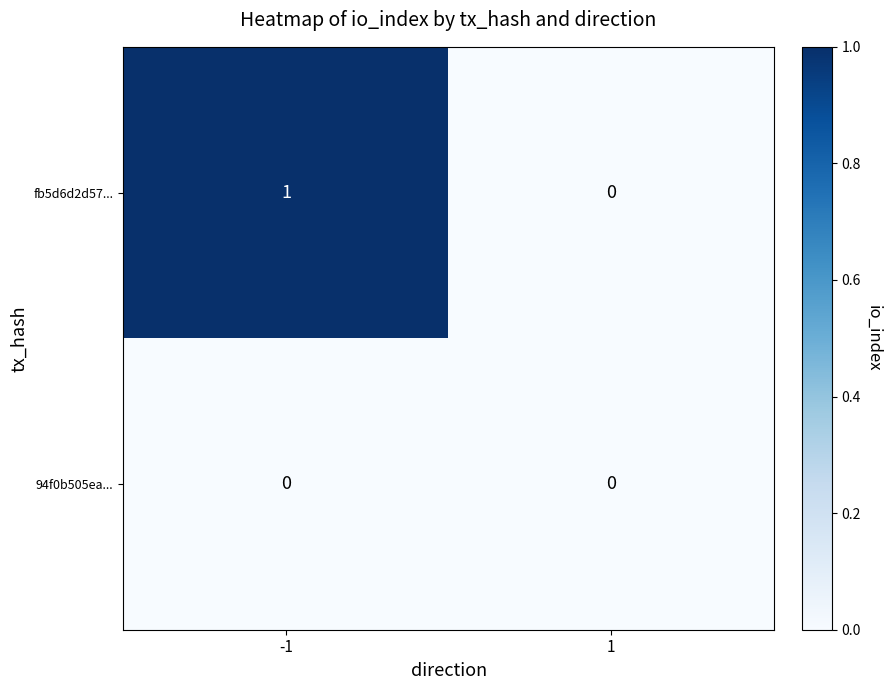

Reading left to right, transcribe all the data shown in this chart.

fb5d6d2d57...: -1=1	1=0
94f0b505ea...: -1=0	1=0